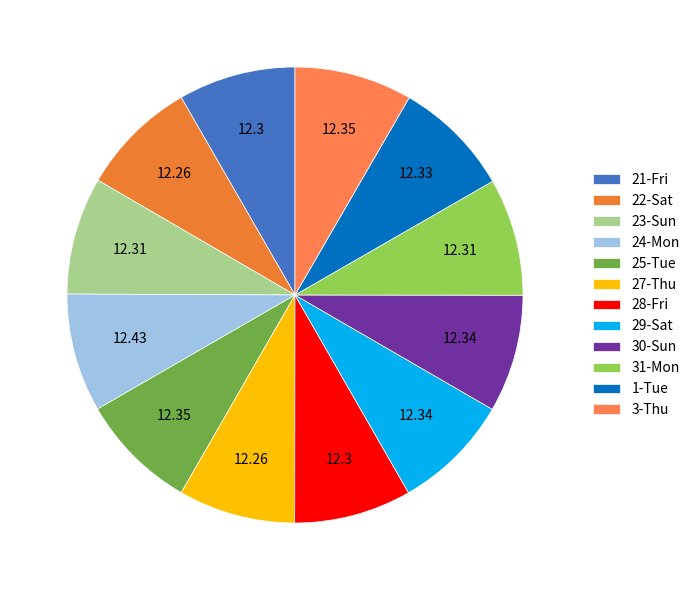

Count the number of slices in the pie.

12